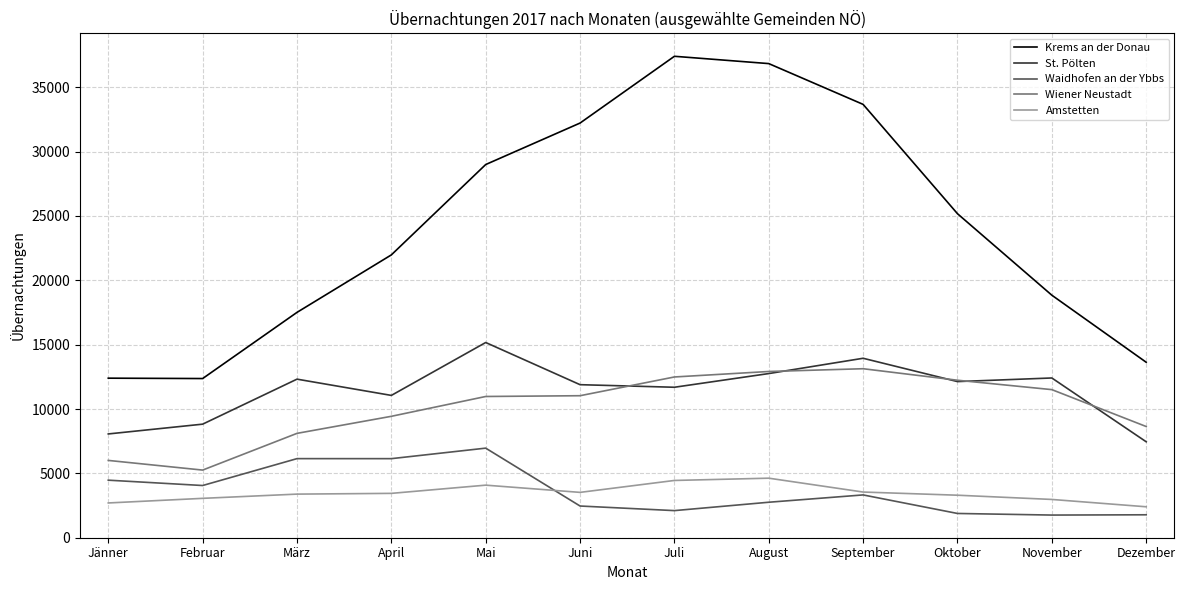

Is it true that Waidhofen an der Ybbs equals 6726 at Jänner?

False